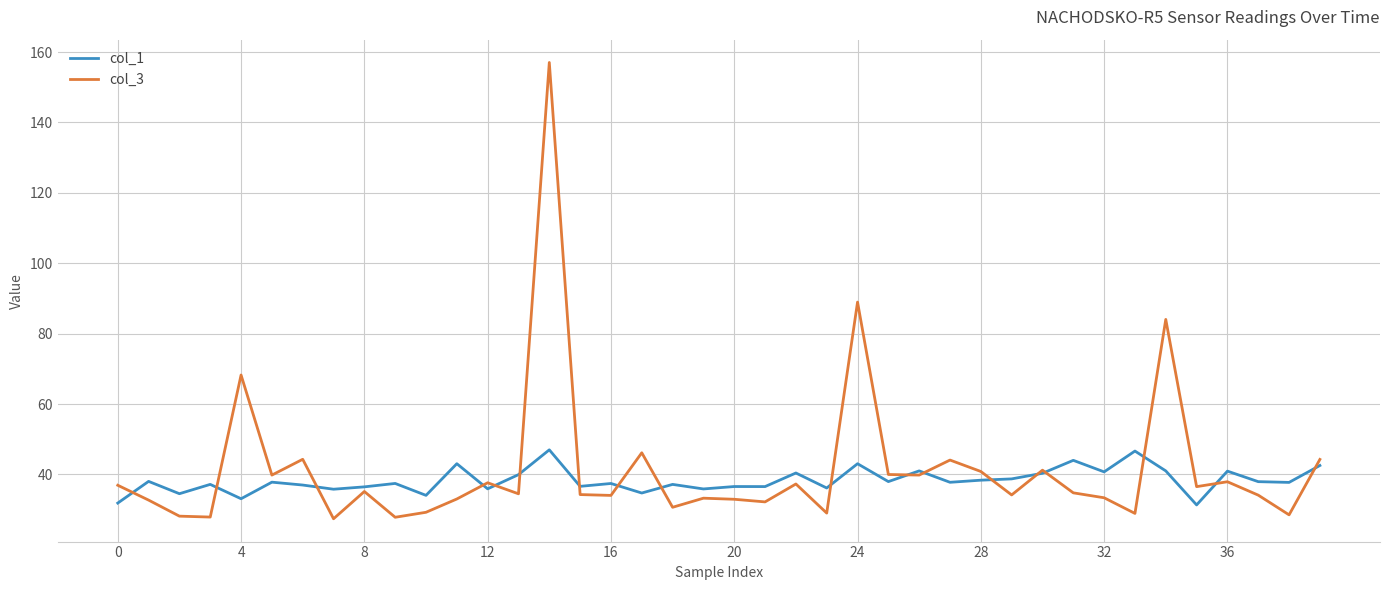

Which series has the widest spread of values?

col_3